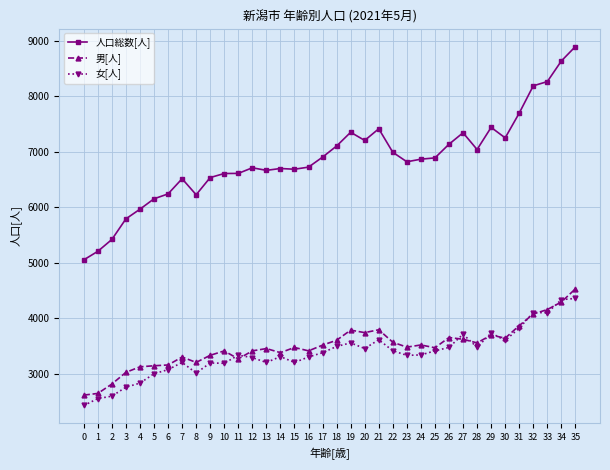

True or false: 人口総数[人] and 男[人] cross at least once.

False